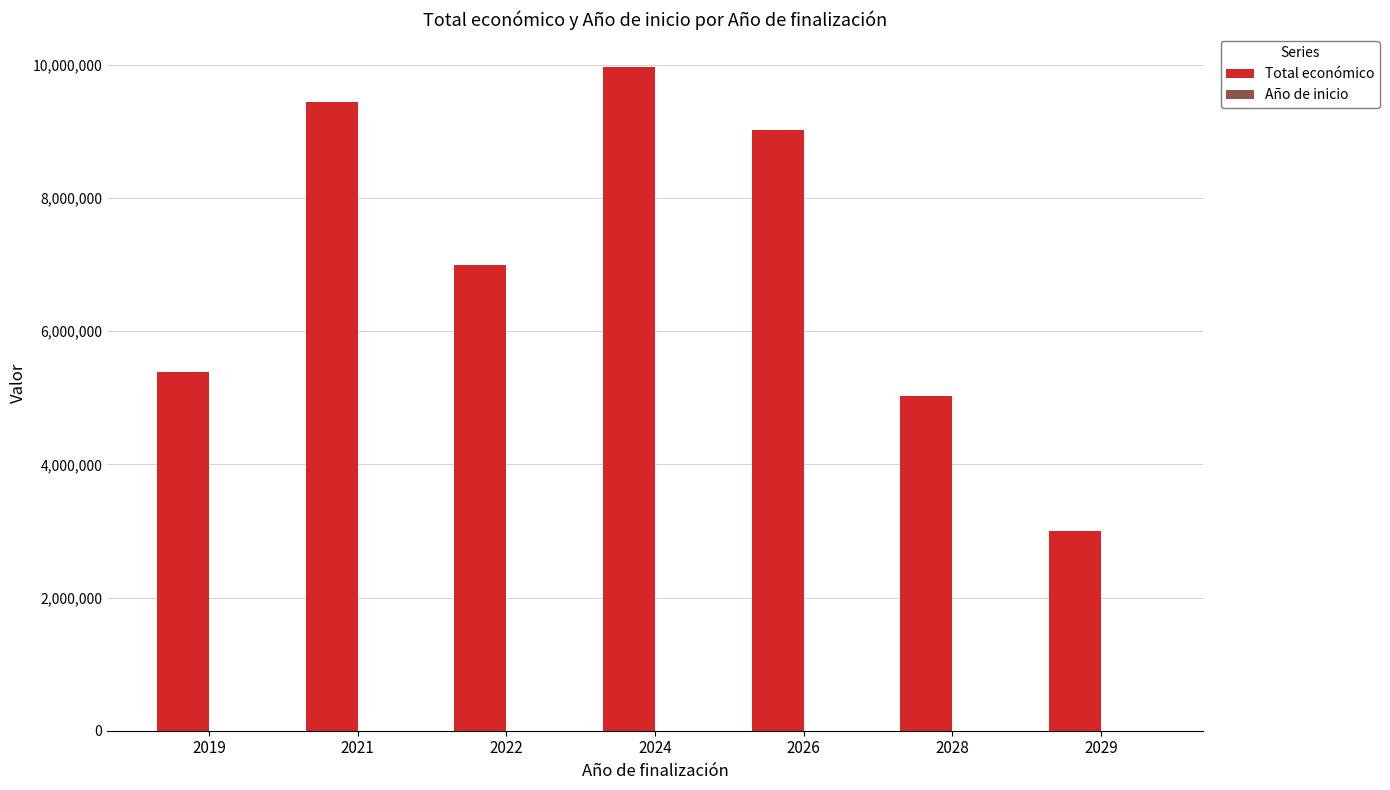

Which series changed the most between 2019 and 2026?

Total económico